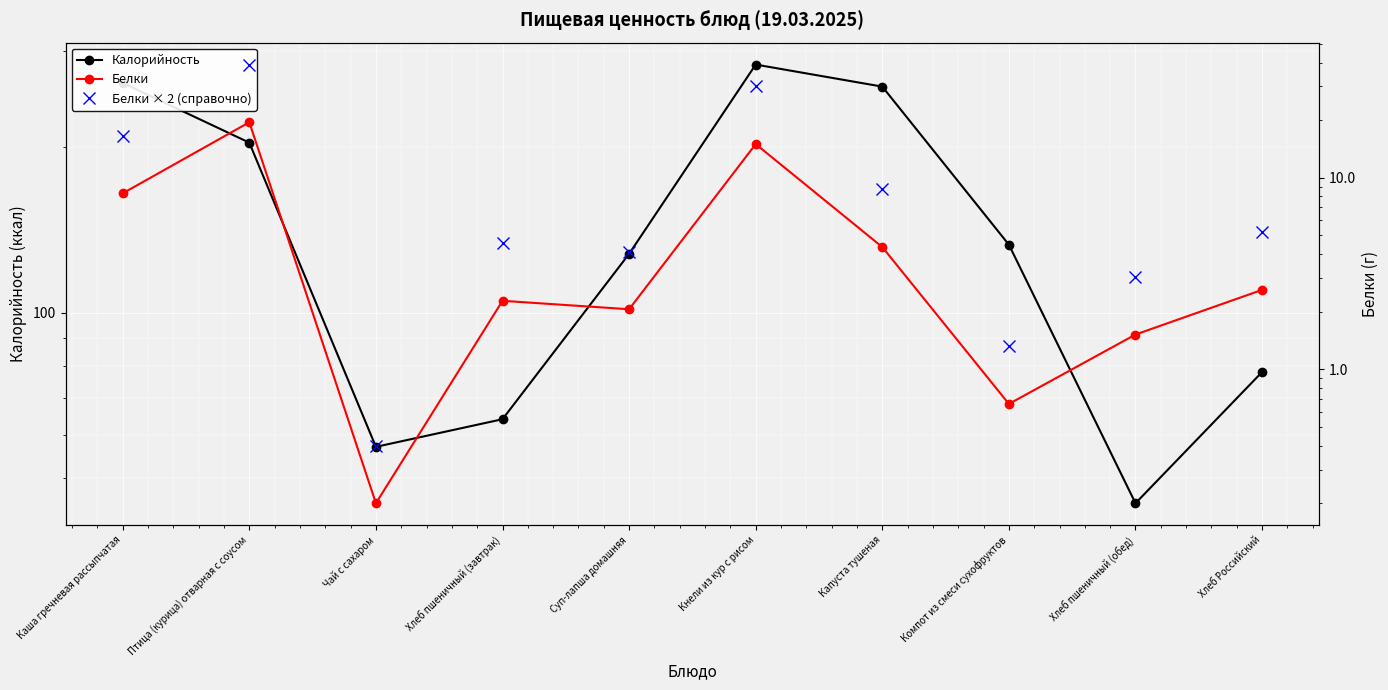

Between Хлеб Российский and Компот из смеси сухофруктов, which is larger?

Компот из смеси сухофруктов